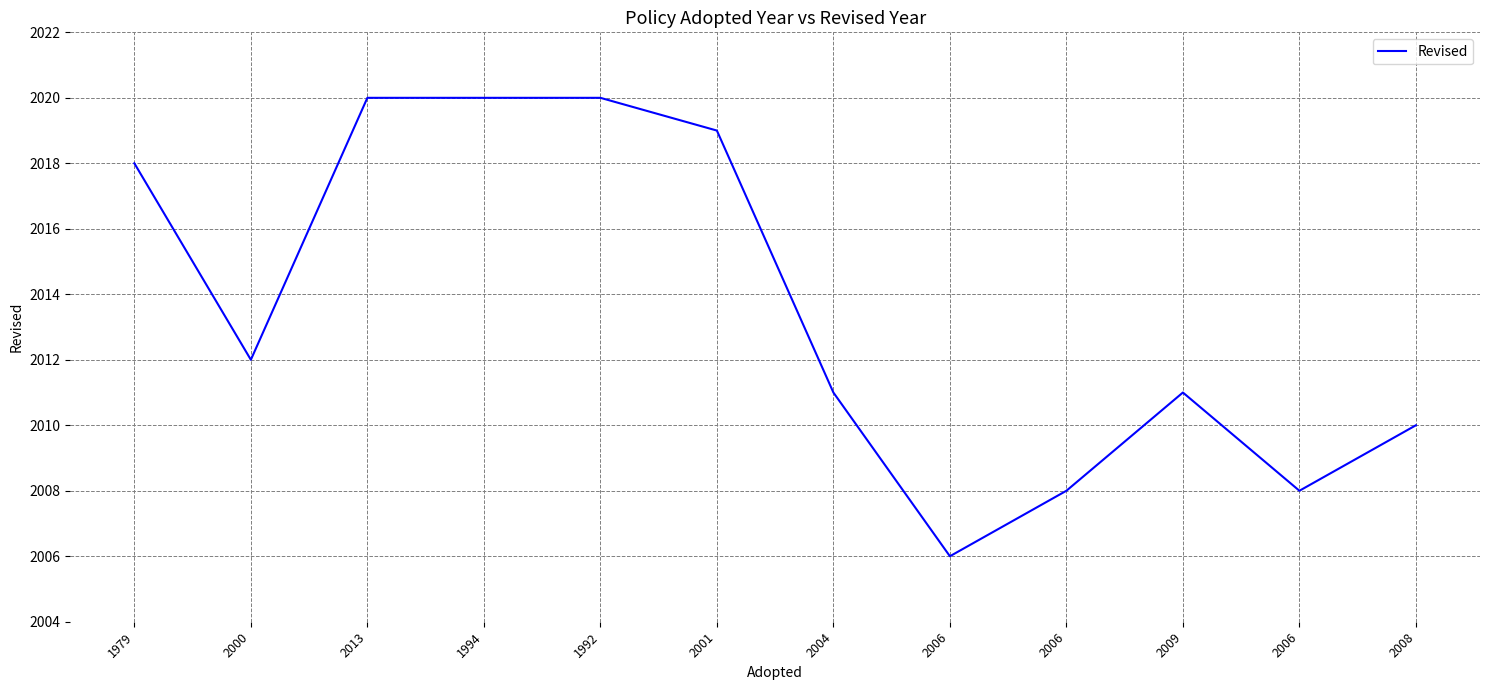

Which label corresponds to the largest value in the chart?

2013